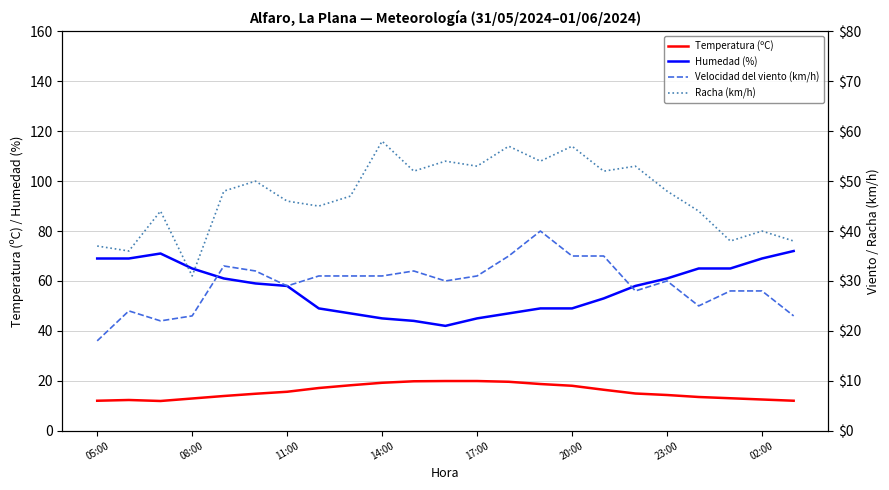

What is the maximum value for Temperatura (ºC)?

19.9